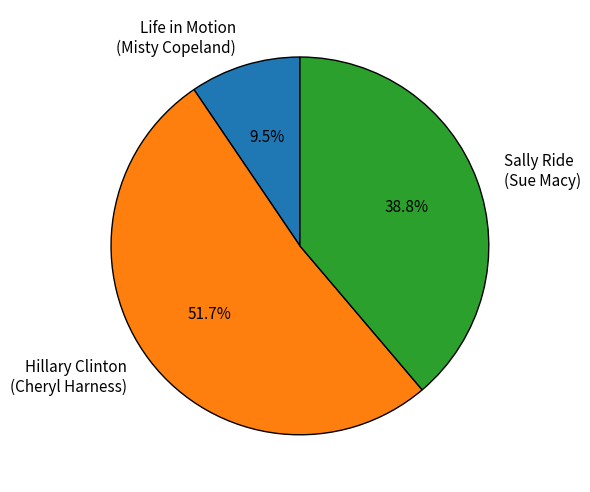

What is the ratio of the value at Sally Ride (Sue Macy) to the value at Hillary Clinton (Cheryl Harness)?

0.8